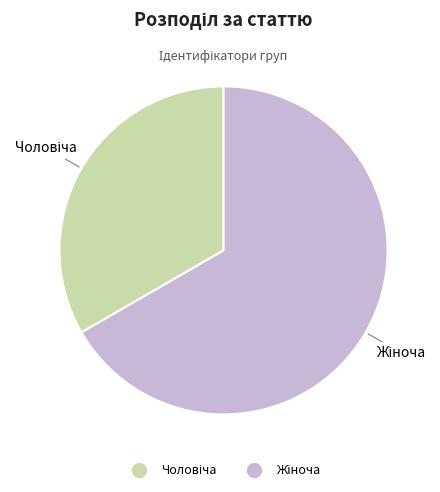

Does any single category account for the majority?

Yes